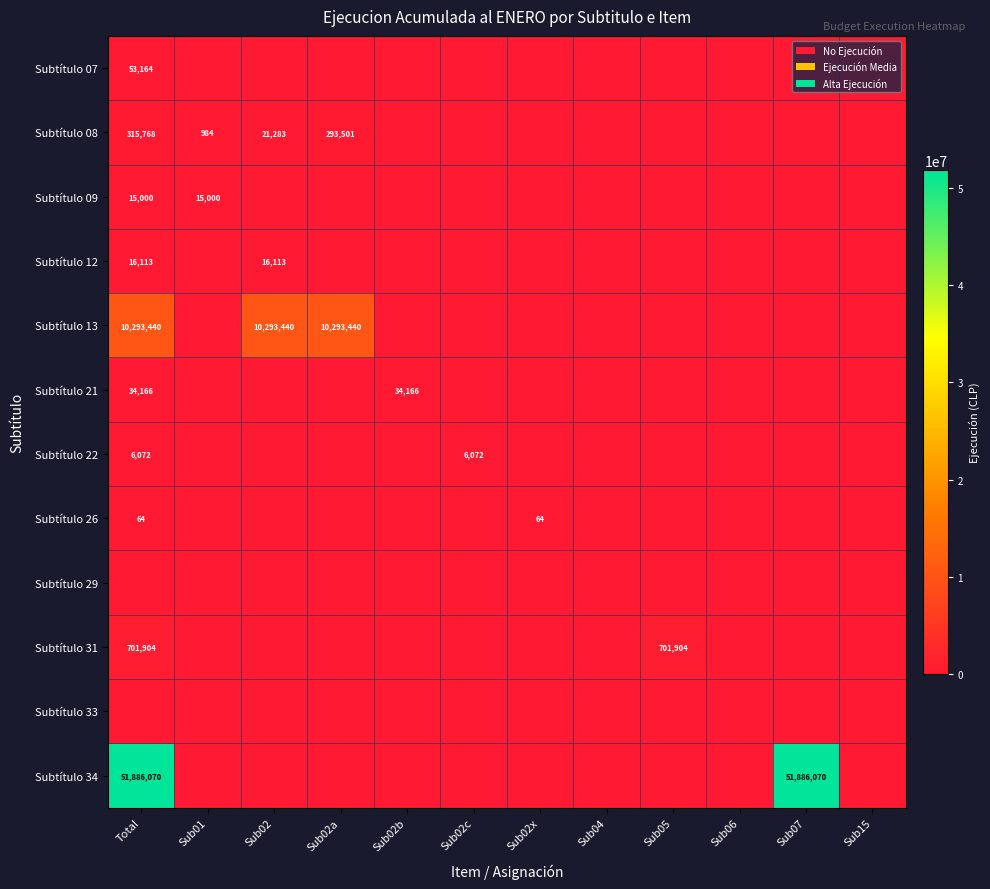

At how many categories does at least one series exceed 48522816?

2